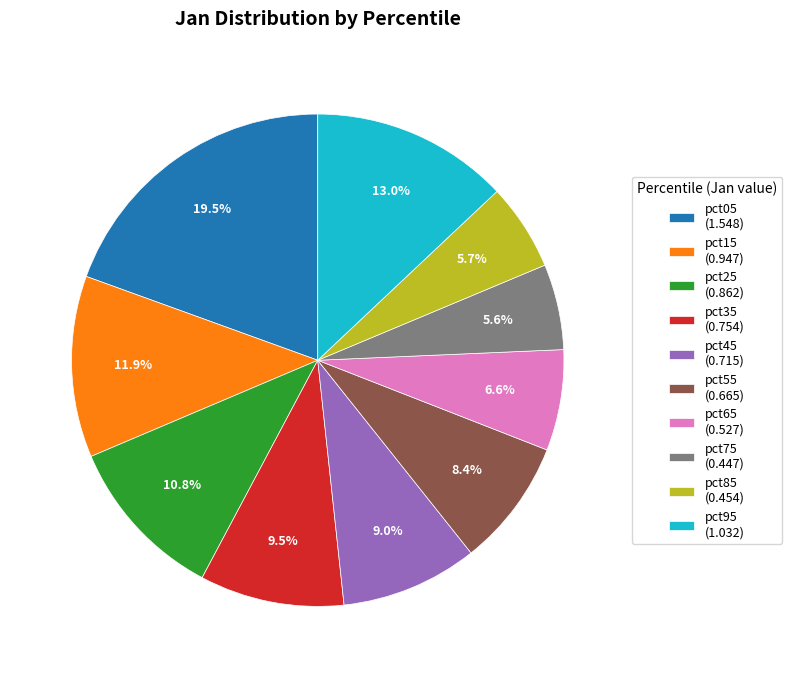

To the nearest percent, what is the average slice percentage?

10%